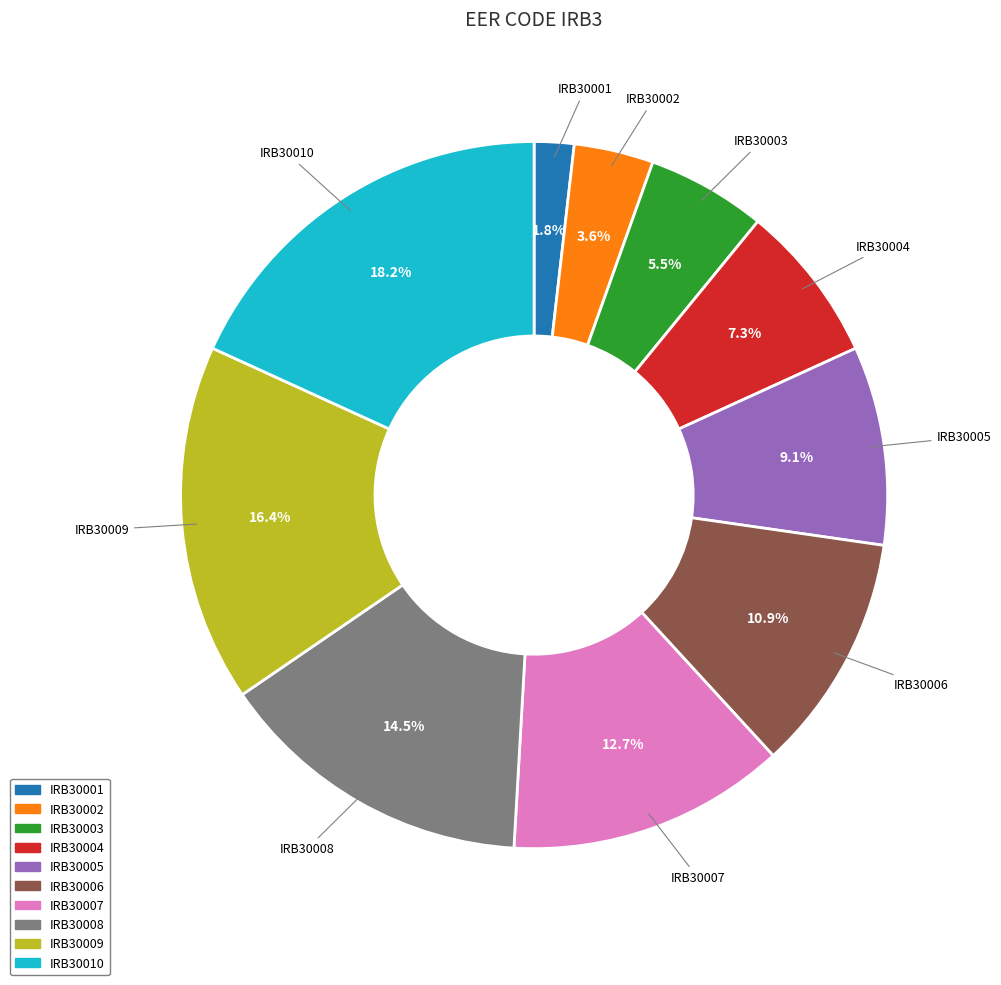

To the nearest percent, what portion does IRB30006 represent?

11%